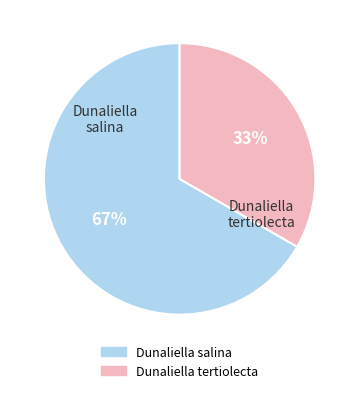

Does any single category account for the majority?

Yes